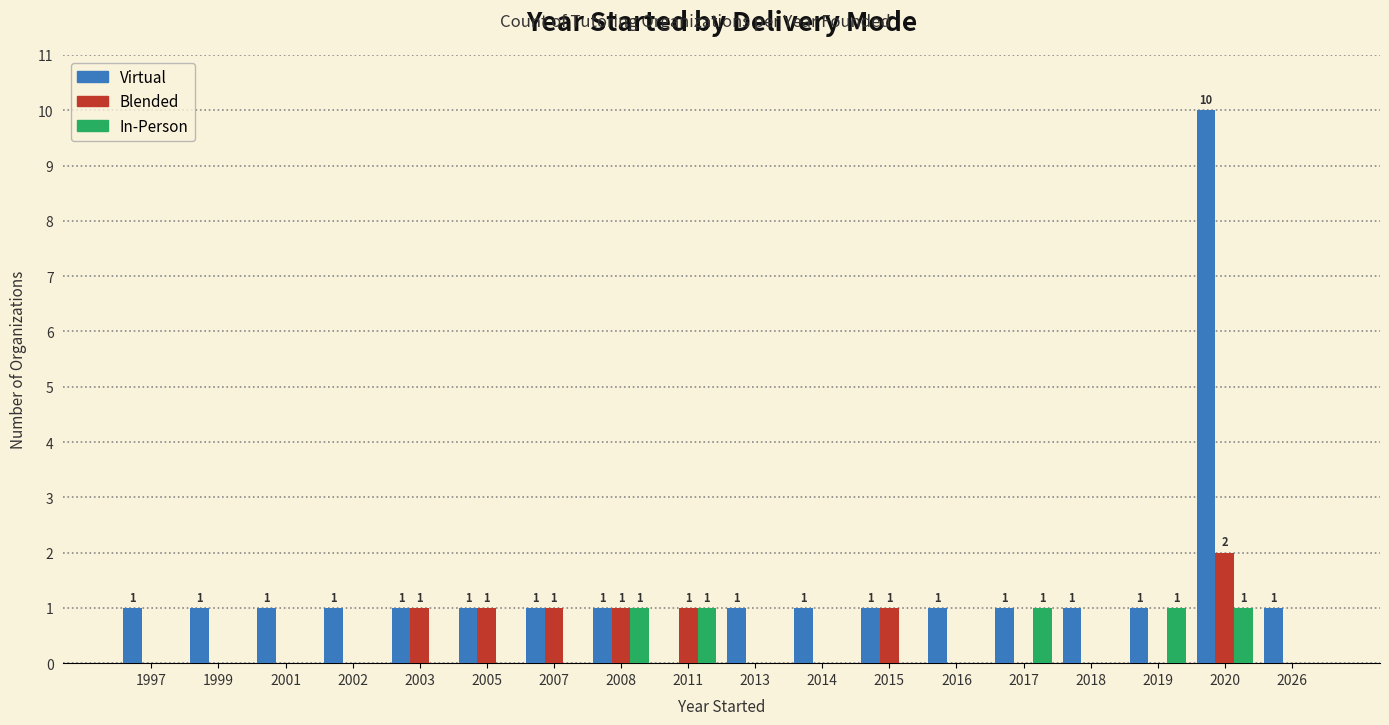

Which series changed the most between 2003 and 2013?

Blended